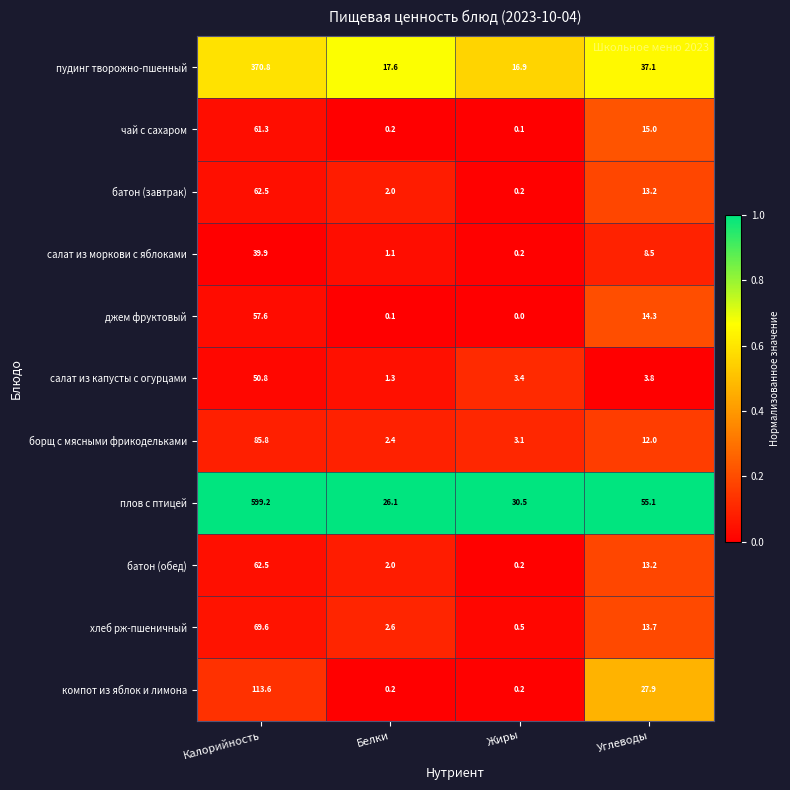

How many data points does each series have?

4